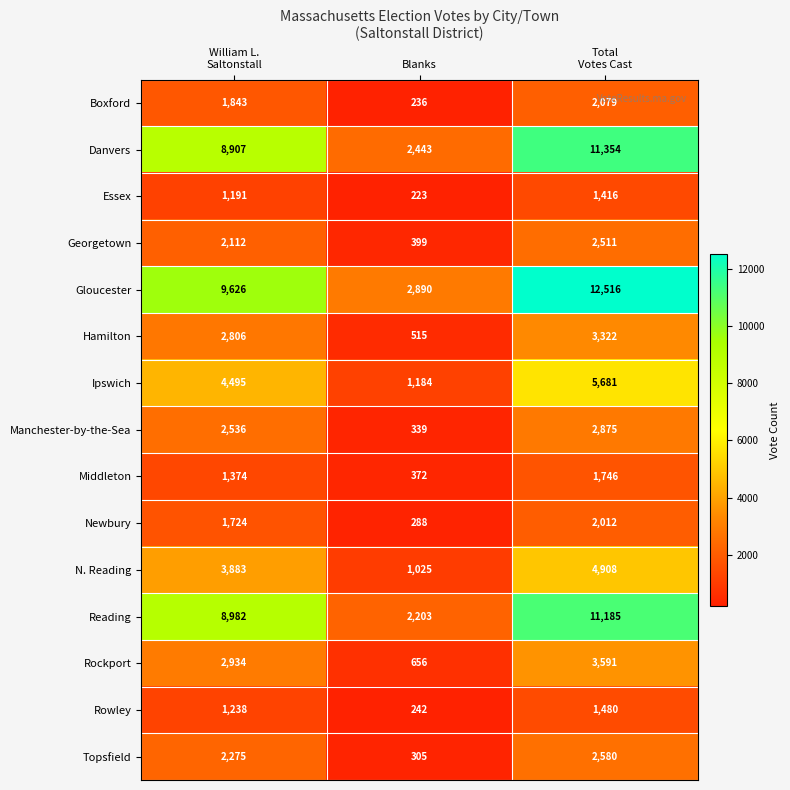

At which category is the sum across all series the highest?

Total
Votes Cast